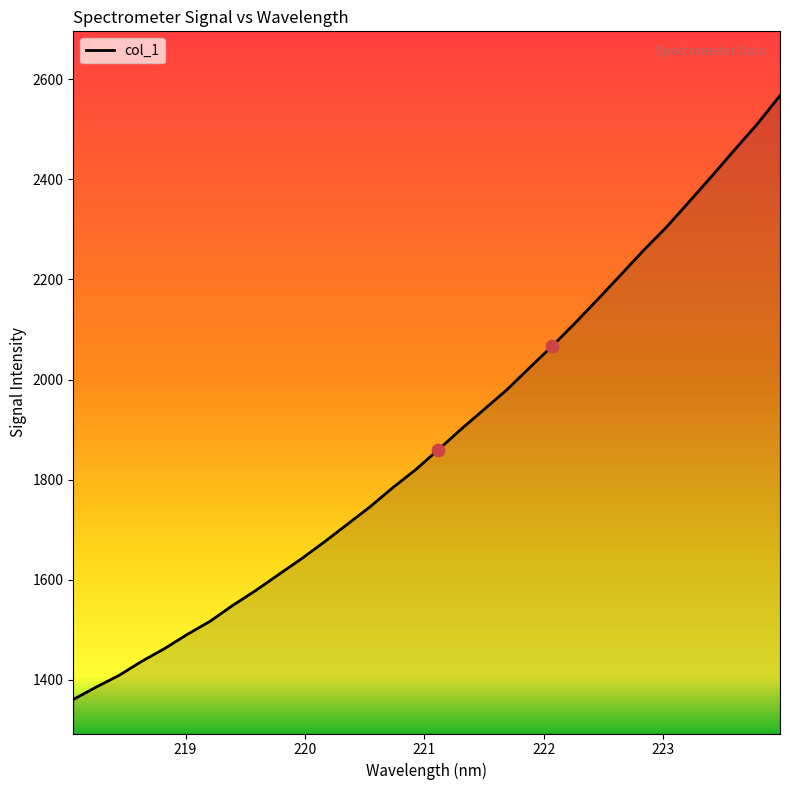

What is the maximum value shown in the chart?

2567.4